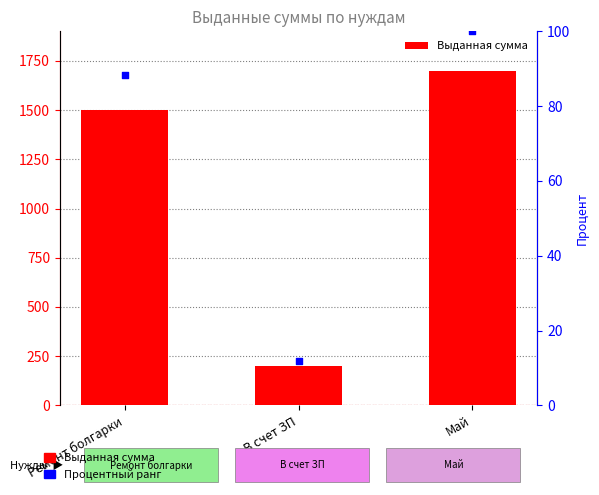

What are all the series names shown in the legend?

Выданная сумма, Процентный ранг